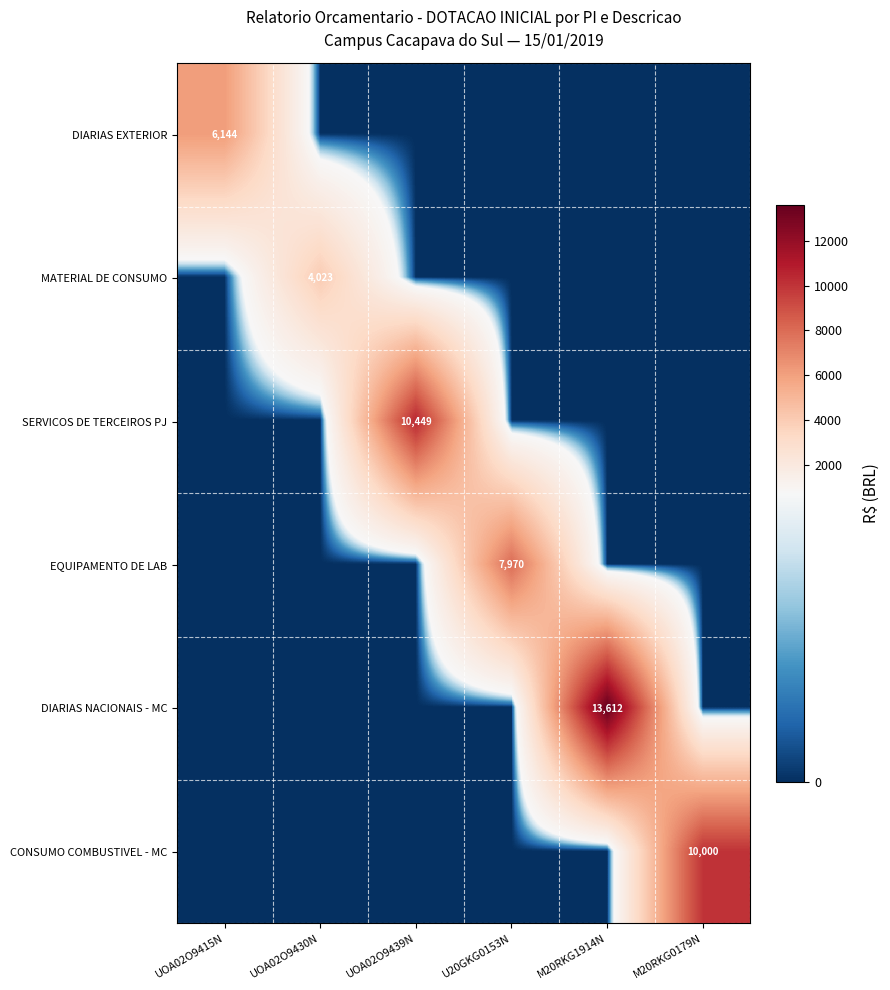

The DIARIAS EXTERIOR series shows 6144 at UOA02O9415N. True or false?

True